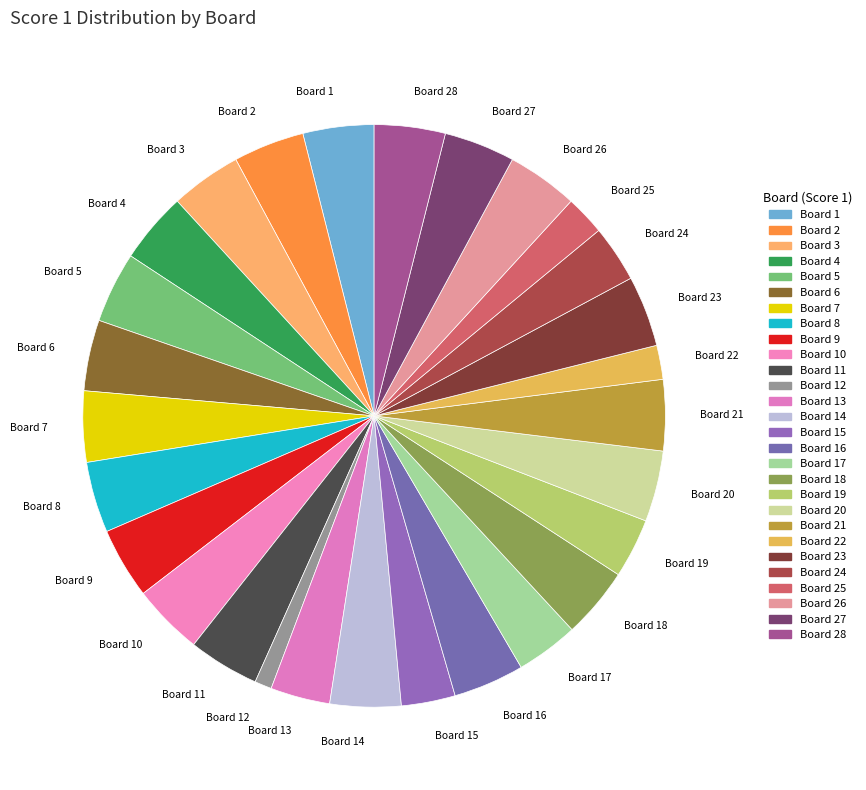

The Board 15 slice represents 3% of the pie. True or false?

True